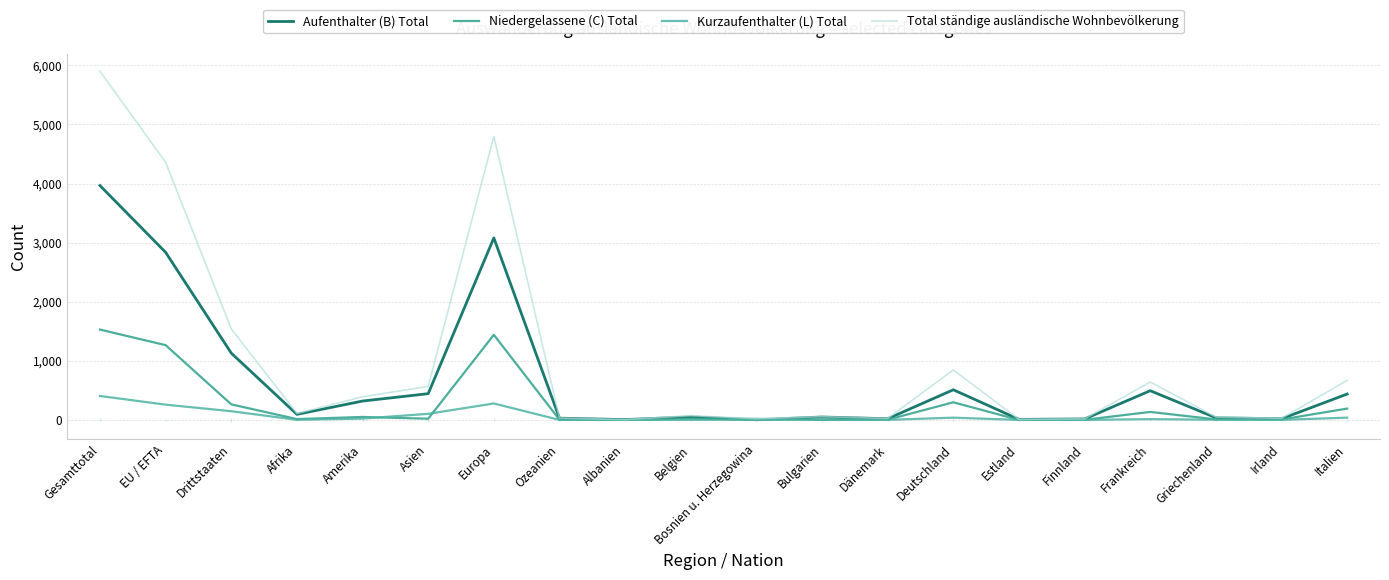

How many data points in Total ständige ausländische Wohnbevölkerung are less than 110?

10